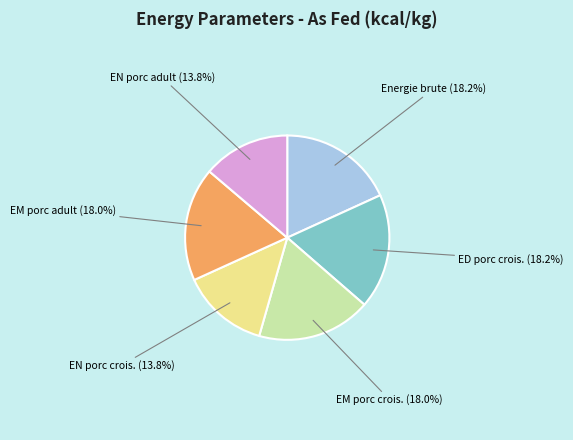

Is there a majority slice in this chart?

No